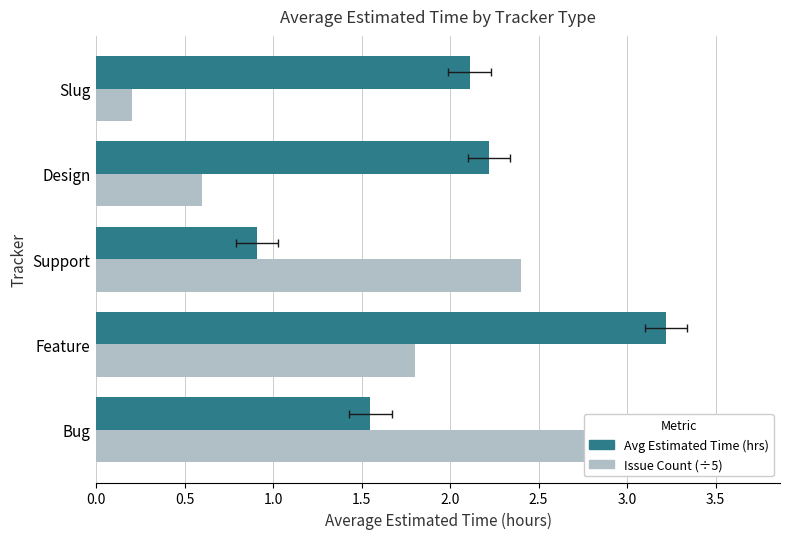

What is the average value of the Issue Count (÷5) series?

1.6